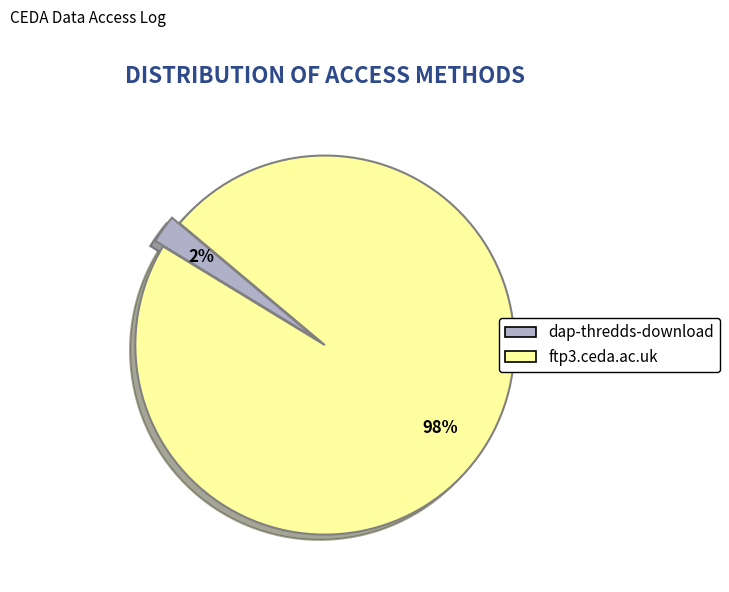

Which category has the biggest portion of the pie?

ftp3.ceda.ac.uk